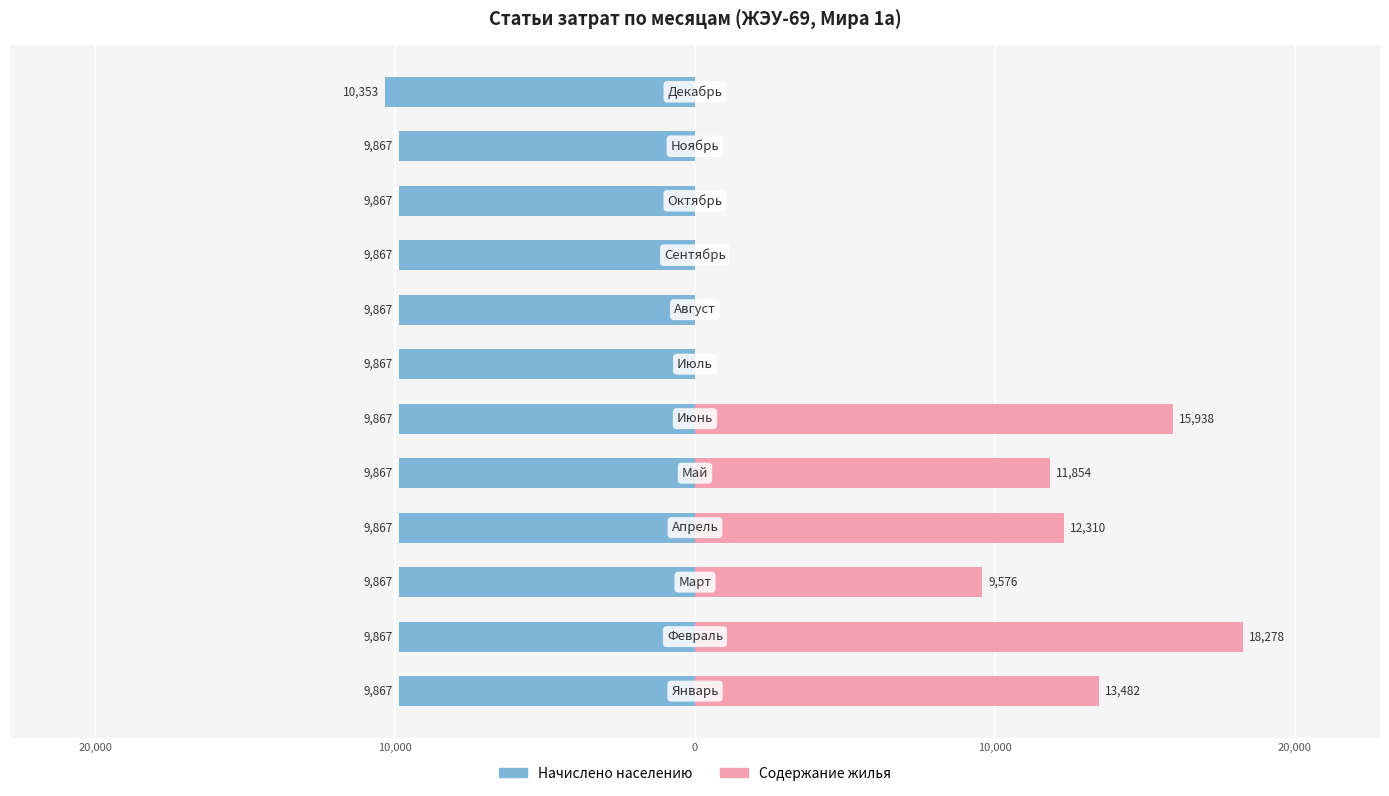

What is the total value across all series at 7?

-9867.3